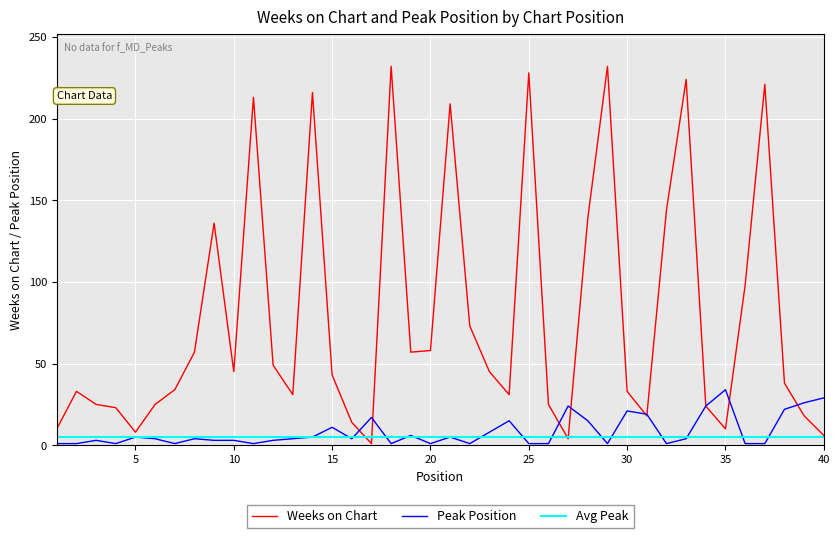

How many data points does each series have?

40